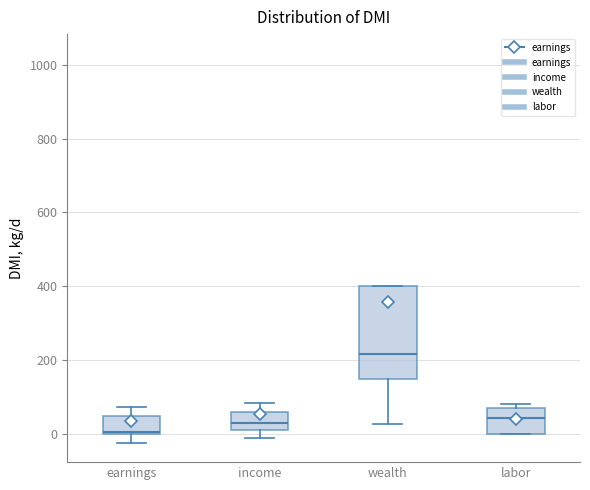

Reading left to right, transcribe this box plot: for each box, give where its median line is, the range the box spans, and where its two whiskers end, as read against the y-axis. The values are not printed on the chart, so give them approximately, as read against the axis.

earnings: median 0 (just above the box's lower edge), box 0 to 40, whiskers -20 to 80
income: median 20 (inside the box), box 20 to 60, whiskers 0 to 80
wealth: median 220, box 140 to 400, whiskers 20 to 400
labor: median 40, box 0 to 80, whiskers 0 to 80 (just above the box's upper edge)